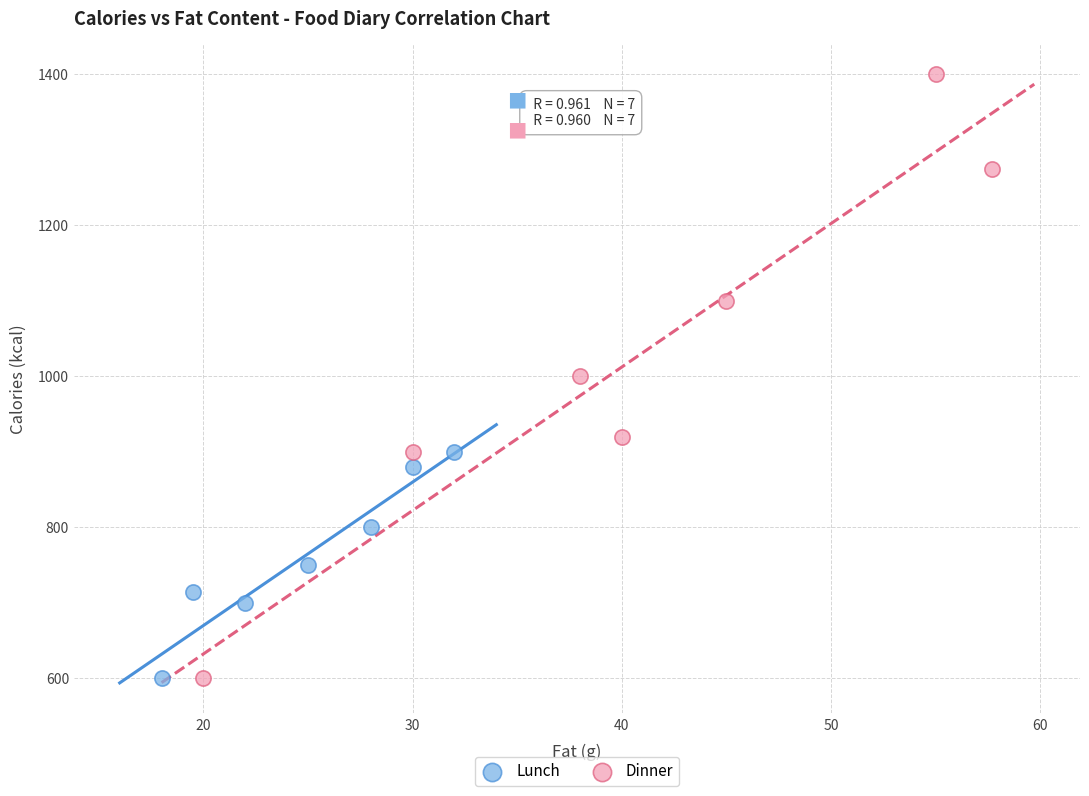

What are all the series names shown in the legend?

Lunch, Dinner